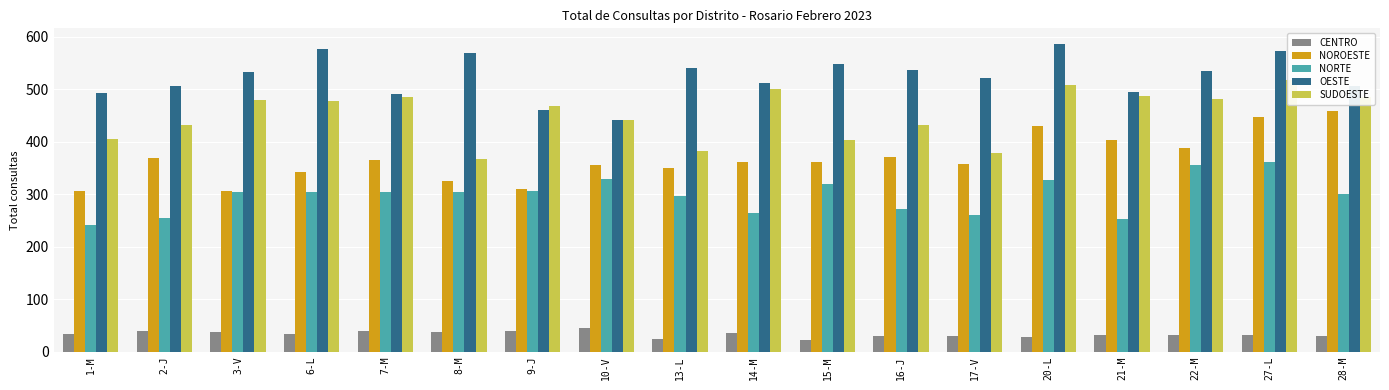

List the labels in order of OESTE value, smallest first.

10-V, 9-J, 7-M, 1-M, 21-M, 28-M, 2-J, 14-M, 17-V, 3-V, 22-M, 16-J, 13-L, 15-M, 8-M, 27-L, 6-L, 20-L